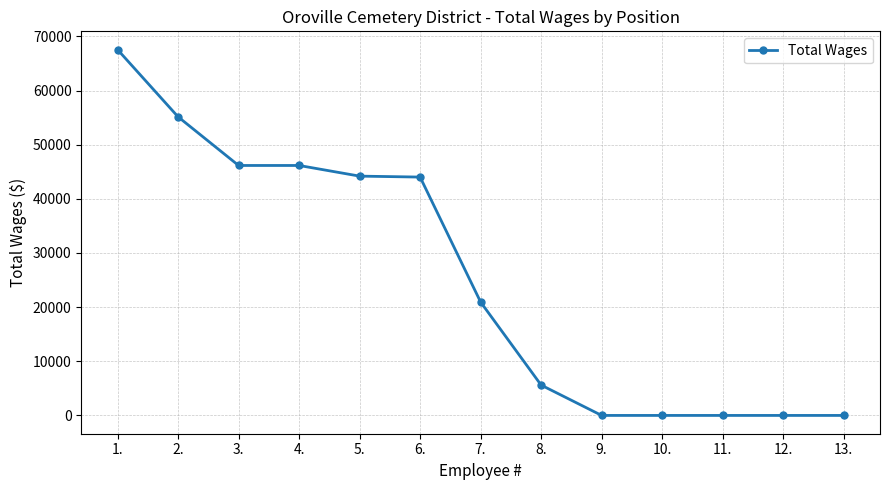

Count the number of data series in this chart.

1